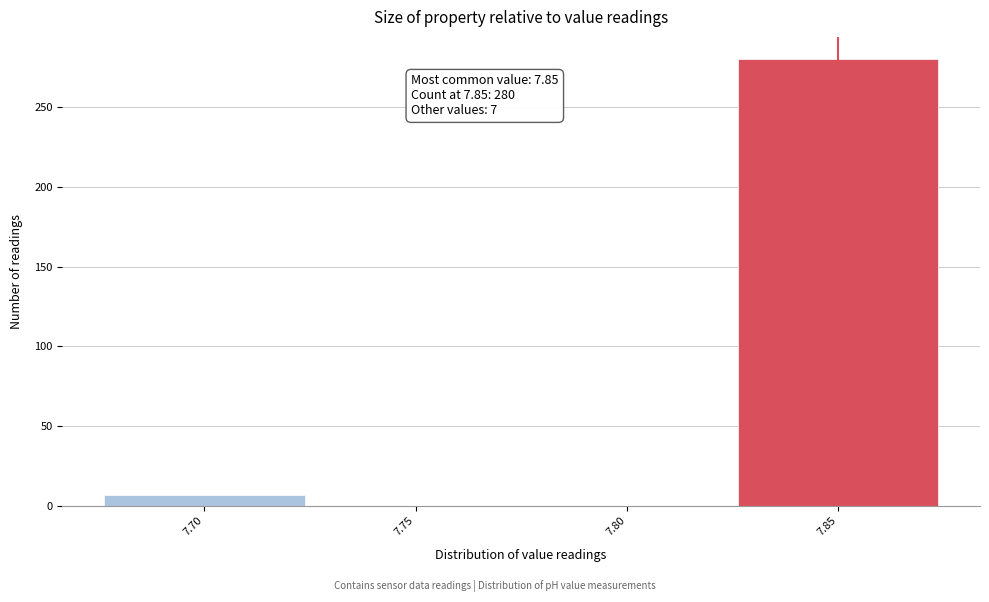

Which range on the x-axis has the tallest bar?

7.825 to 7.875